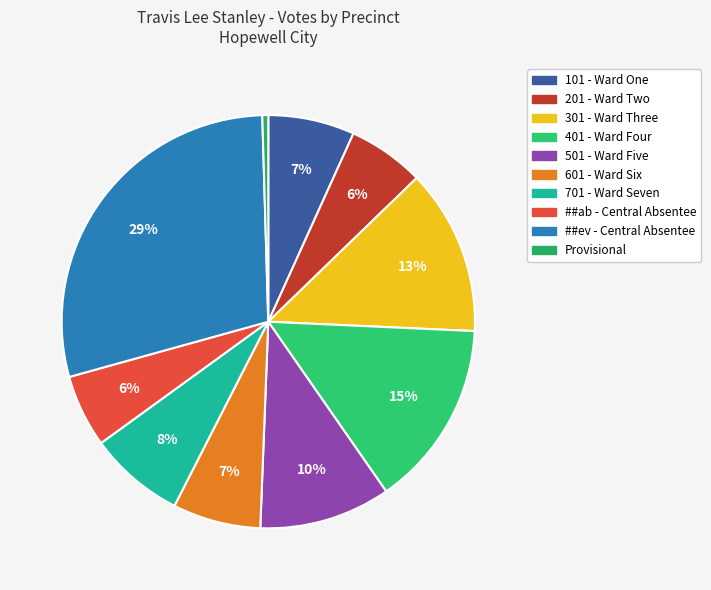

What is the smallest slice in the pie chart?

Provisional